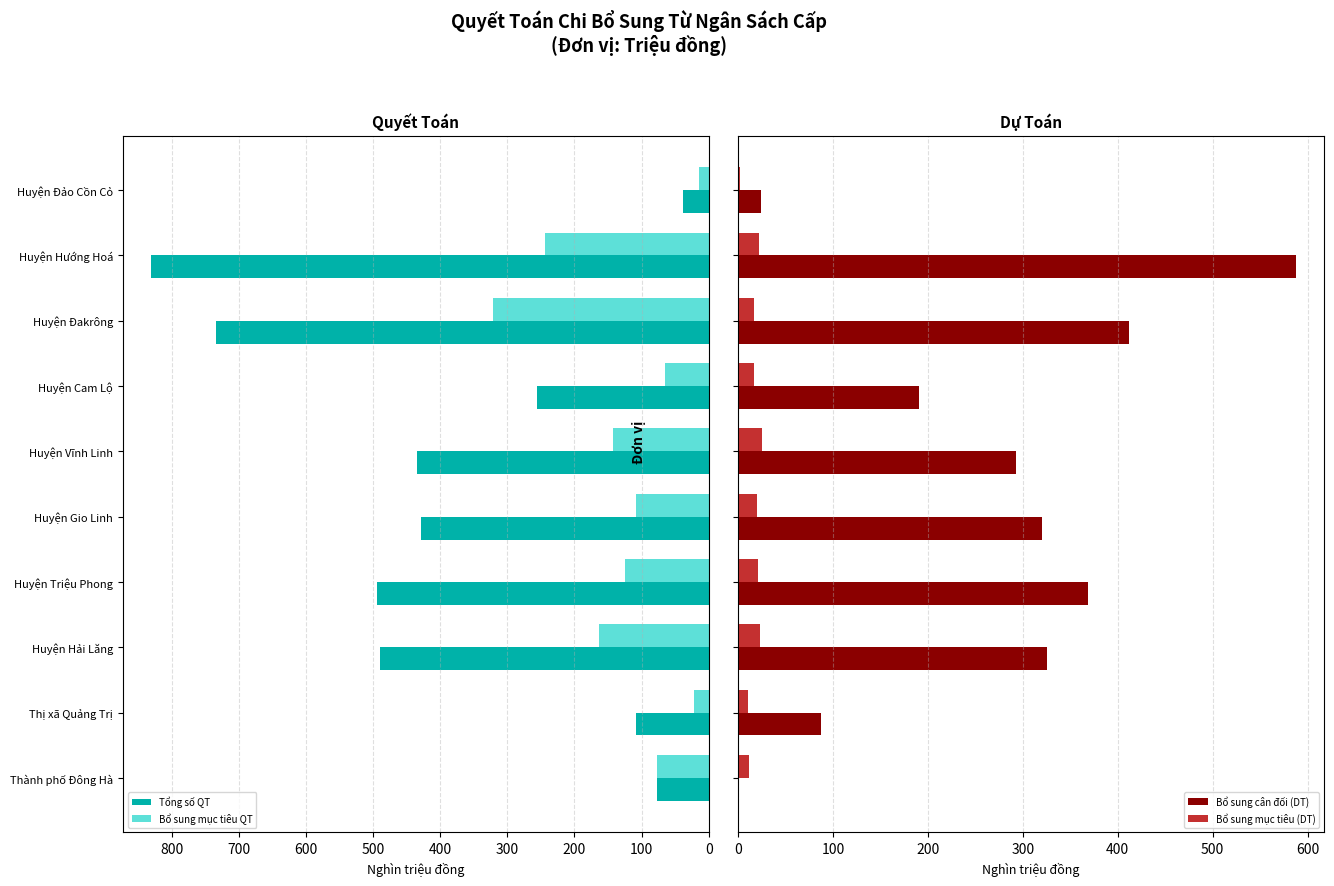

What is the approximate value of Tổng số QT at Huyện Hải Lăng?

489.9